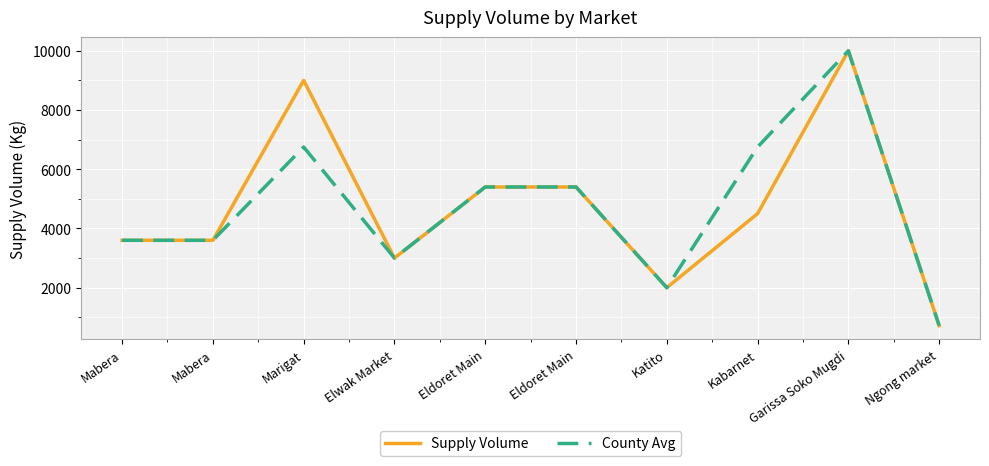

Where does the County Avg series first go above 5400?

Marigat